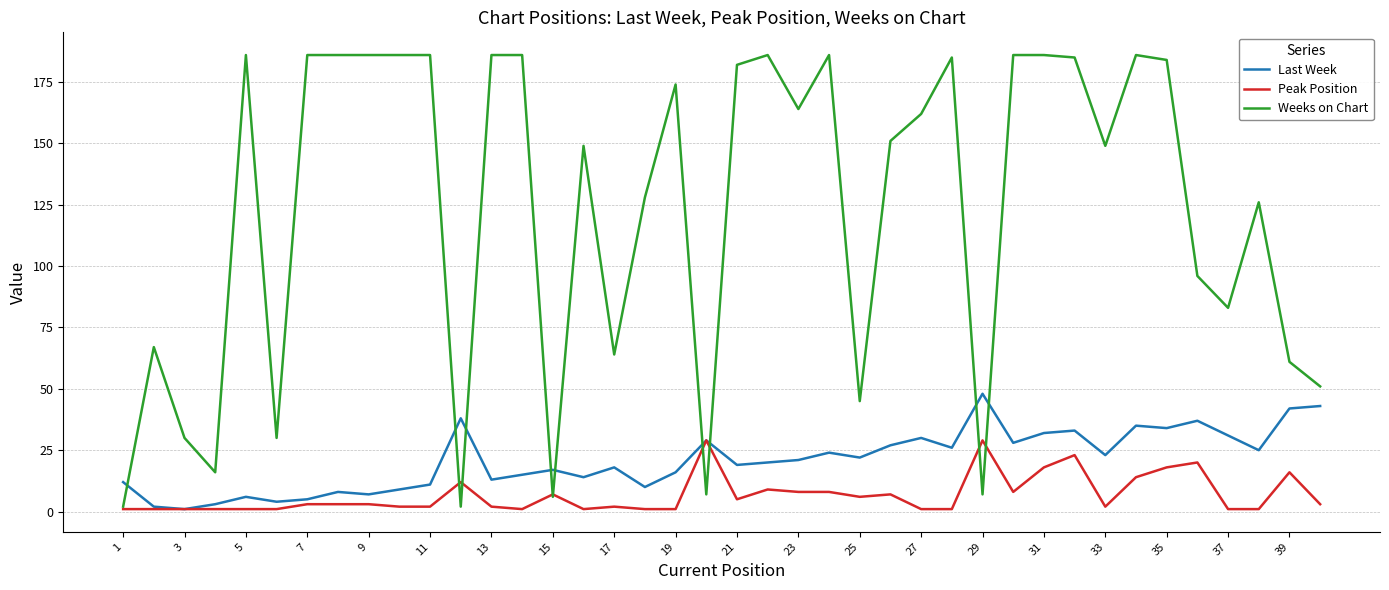

What is the highest value of the Weeks on Chart series?

186